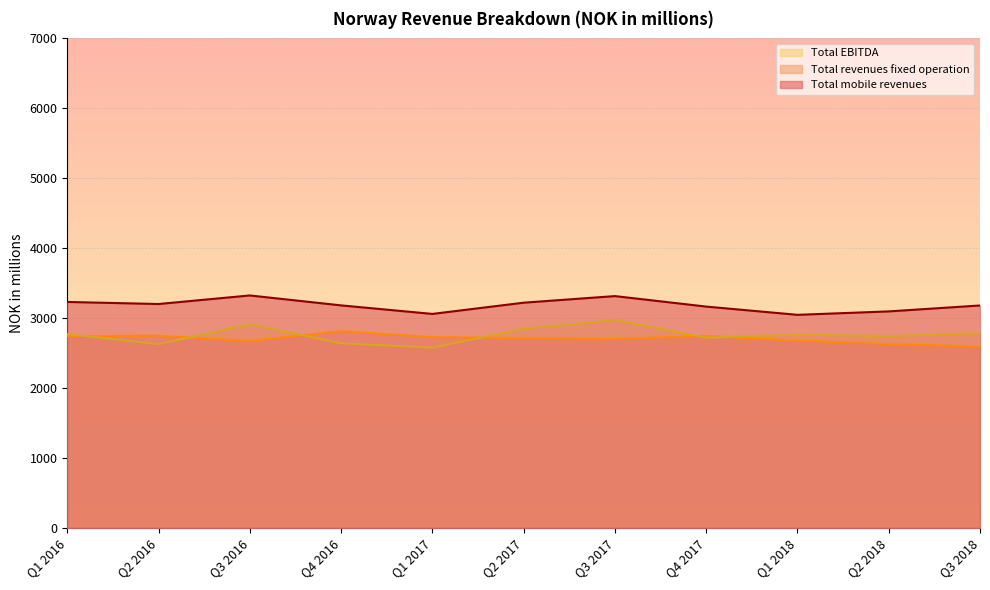

How many series are shown in this chart?

3